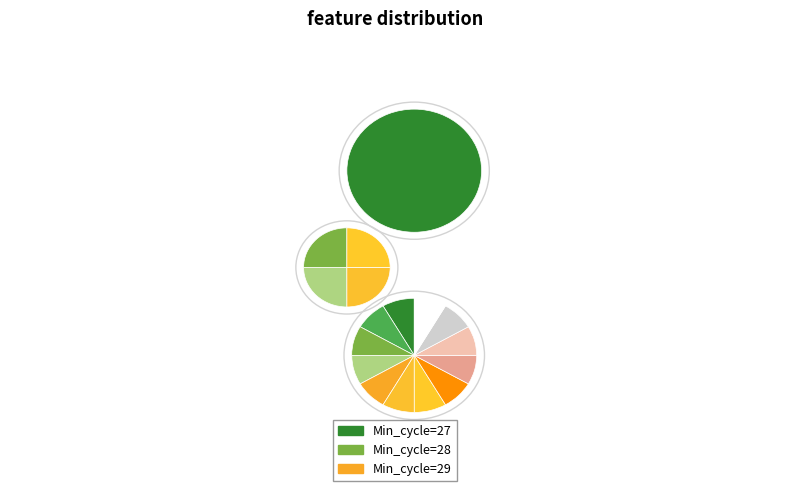

What percentage is NOT represented by 29?

91.7%